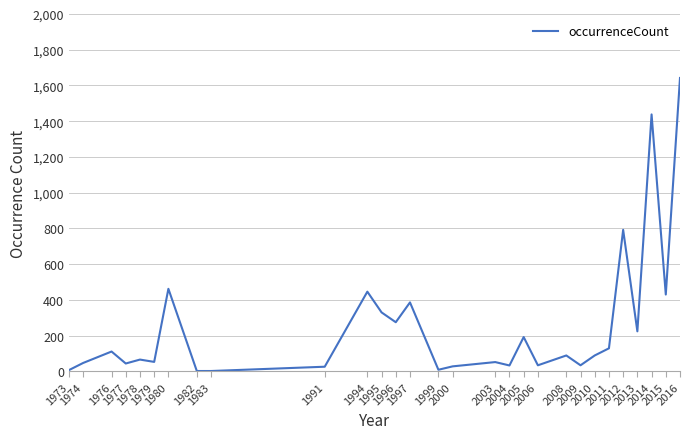

At which label is the value closest to 822?

2012